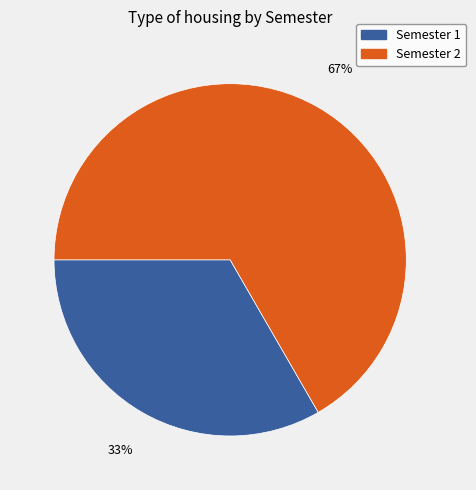

Which category accounts for the majority?

Semester 2